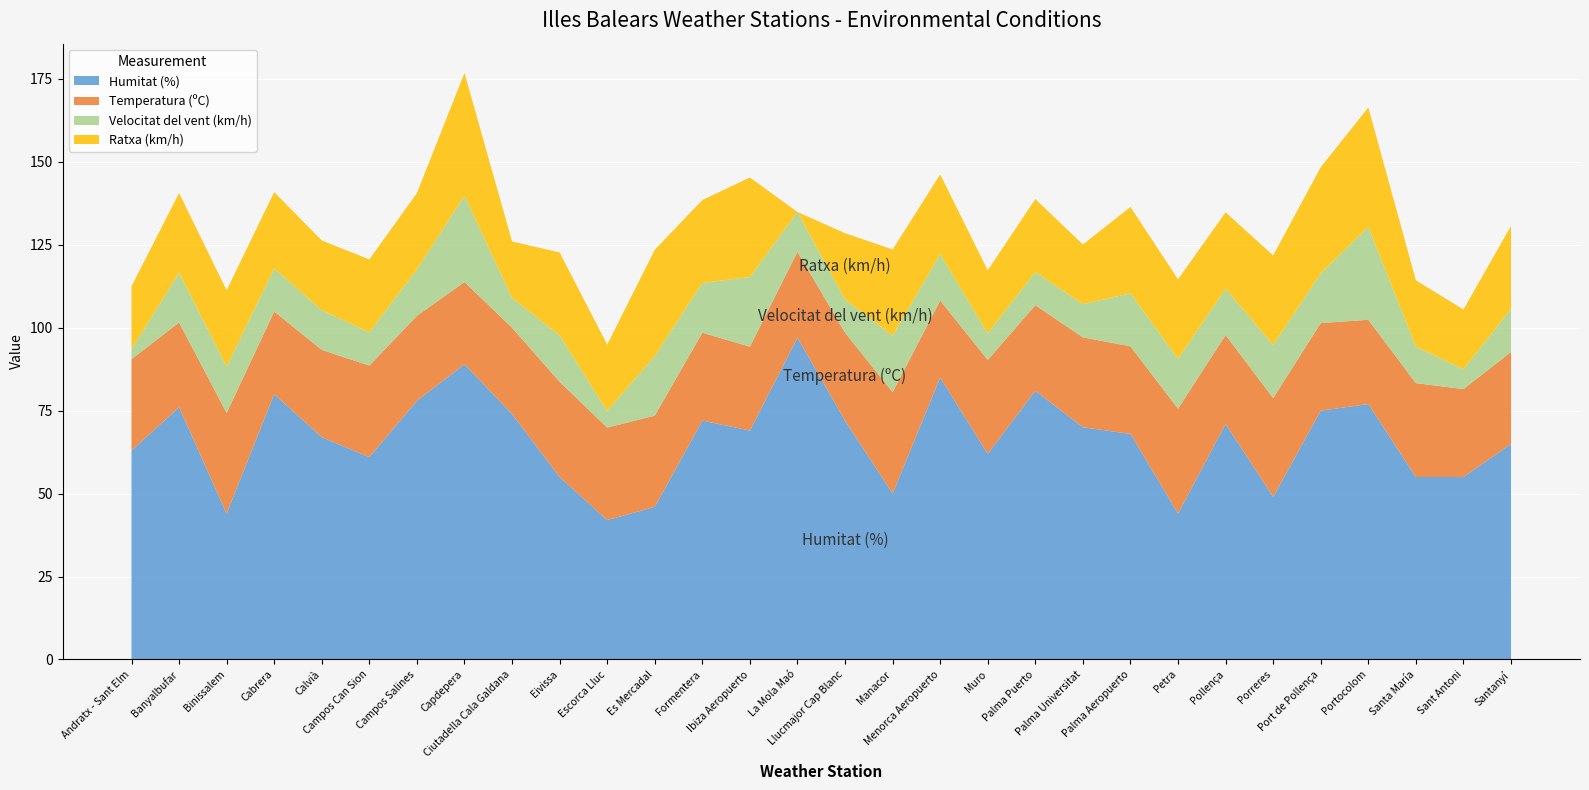

Reading left to right, transcribe all the data shown in this chart.

Humitat (%): Andratx - Sant Elm=63.0	Banyalbufar=76.0	Binissalem=44.0	Cabrera=80.0	Calvià=67.0	Campos Can Sion=61.0	Campos Salines=78.0	Capdepera=89.0	Ciutadella Cala Galdana=74.0	Eivissa=55.0	Escorca Lluc=42.0	Es Mercadal=46.0	Formentera=72.0	Ibiza Aeropuerto=69.0	La Mola Maó=97.0	Llucmajor Cap Blanc=72.0	Manacor=50.0	Menorca Aeropuerto=85.0	Muro=62.0	Palma Puerto=81.0	Palma Universitat=70.0	Palma Aeropuerto=68.0	Petra=44.0	Pollença=71.0	Porreres=49.0	Port de Pollença=75.0	Portocolom=77.0	Santa María=55.0	Sant Antoni=55.0	Santanyí=65.0
Temperatura (ºC): Andratx - Sant Elm=27.5	Banyalbufar=25.6	Binissalem=30.3	Cabrera=24.9	Calvià=26.3	Campos Can Sion=27.6	Campos Salines=25.6	Capdepera=24.8	Ciutadella Cala Galdana=26.0	Eivissa=28.7	Escorca Lluc=27.9	Es Mercadal=27.5	Formentera=26.5	Ibiza Aeropuerto=25.3	La Mola Maó=25.9	Llucmajor Cap Blanc=26.5	Manacor=30.6	Menorca Aeropuerto=23.2	Muro=28.3	Palma Puerto=25.8	Palma Universitat=27.1	Palma Aeropuerto=26.4	Petra=31.6	Pollença=26.8	Porreres=29.8	Port de Pollença=26.4	Portocolom=25.4	Santa María=28.3	Sant Antoni=26.5	Santanyí=27.7
Velocitat del vent (km/h): Andratx - Sant Elm=3.0	Banyalbufar=15.0	Binissalem=14.0	Cabrera=13.0	Calvià=12.0	Campos Can Sion=10.0	Campos Salines=14.0	Capdepera=26.0	Ciutadella Cala Galdana=9.0	Eivissa=14.0	Escorca Lluc=5.0	Es Mercadal=18.0	Formentera=15.0	Ibiza Aeropuerto=21.0	La Mola Maó=12.0	Llucmajor Cap Blanc=10.0	Manacor=17.0	Menorca Aeropuerto=14.0	Muro=8.0	Palma Puerto=10.0	Palma Universitat=10.0	Palma Aeropuerto=16.0	Petra=15.0	Pollença=14.0	Porreres=16.0	Port de Pollença=15.0	Portocolom=28.0	Santa María=11.0	Sant Antoni=6.0	Santanyí=13.0
Ratxa (km/h): Andratx - Sant Elm=19.0	Banyalbufar=24.0	Binissalem=23.0	Cabrera=23.0	Calvià=21.0	Campos Can Sion=22.0	Campos Salines=23.0	Capdepera=37.0	Ciutadella Cala Galdana=17.0	Eivissa=25.0	Escorca Lluc=20.0	Es Mercadal=32.0	Formentera=25.0	Ibiza Aeropuerto=30.0	La Mola Maó=0.0	Llucmajor Cap Blanc=20.0	Manacor=26.0	Menorca Aeropuerto=24.0	Muro=19.0	Palma Puerto=22.0	Palma Universitat=18.0	Palma Aeropuerto=26.0	Petra=24.0	Pollença=23.0	Porreres=27.0	Port de Pollença=32.0	Portocolom=36.0	Santa María=20.0	Sant Antoni=18.0	Santanyí=25.0